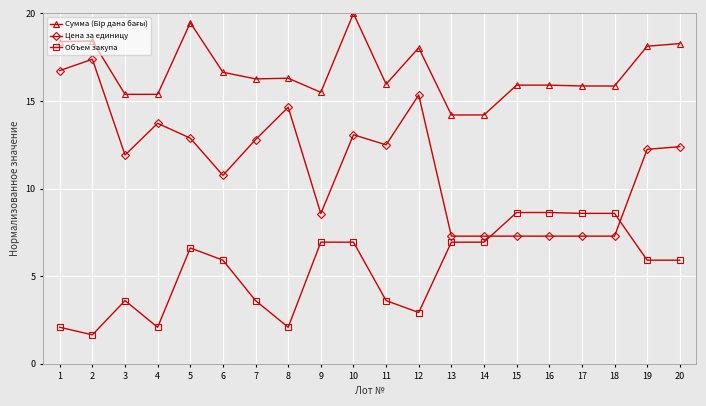

What is the maximum value shown in the chart?

20.0